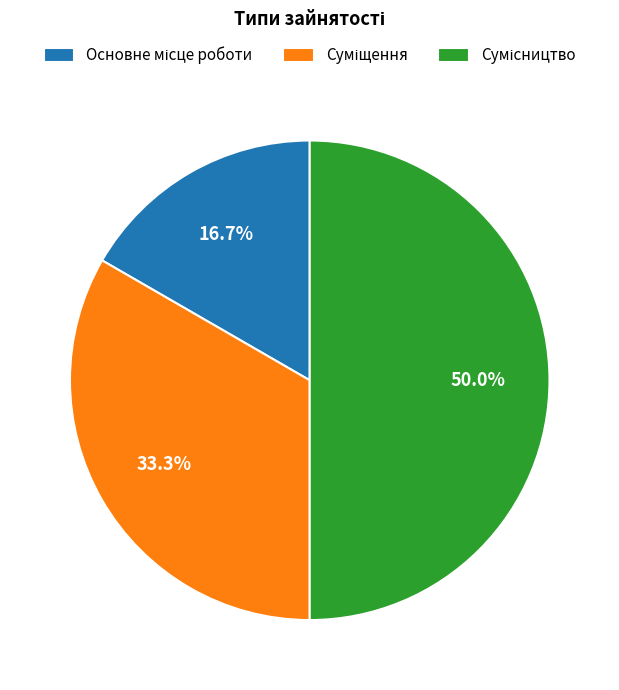

To the nearest percent, what is the average slice percentage?

33%